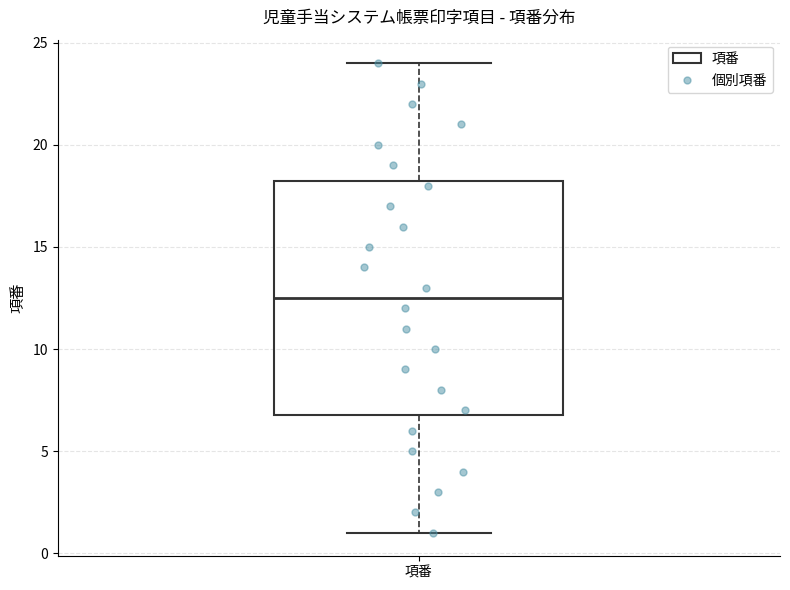

Read this box plot against the y-axis: the position of the median line, the range covered by the box, and the ends of both whiskers. The values are not printed on the chart, so give them approximately, as read against the axis.

median 12.5, box 7.0 to 18.5, whiskers 1.0 to 24.0